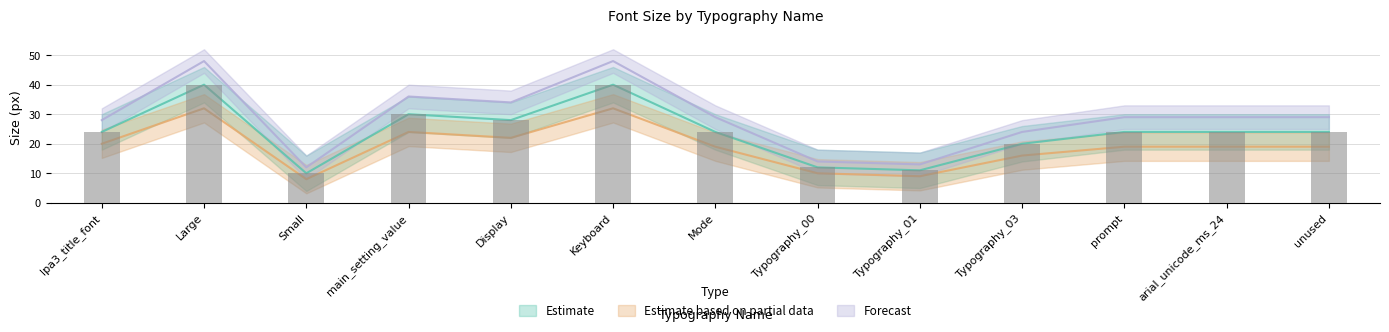

List the labels in order of Estimate value, smallest first.

Small, Typography_01, Typography_00, Typography_03, lpa3_title_font, Mode, prompt, arial_unicode_ms_24, unused, Display, main_setting_value, Large, Keyboard